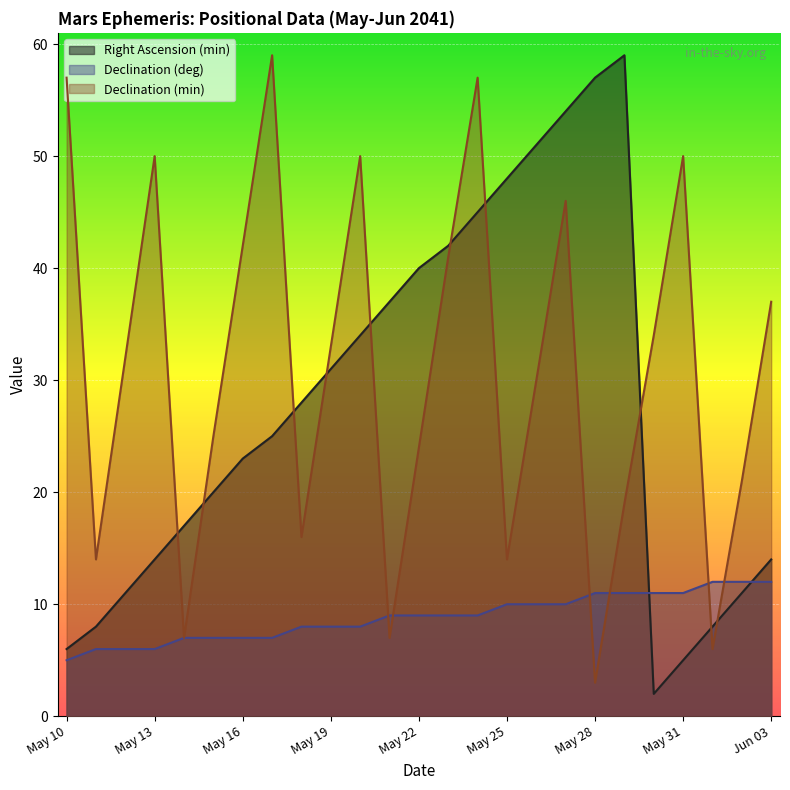

List the series in order of their overall mean, lowest first.

Declination (deg), Right Ascension (min), Declination (min)